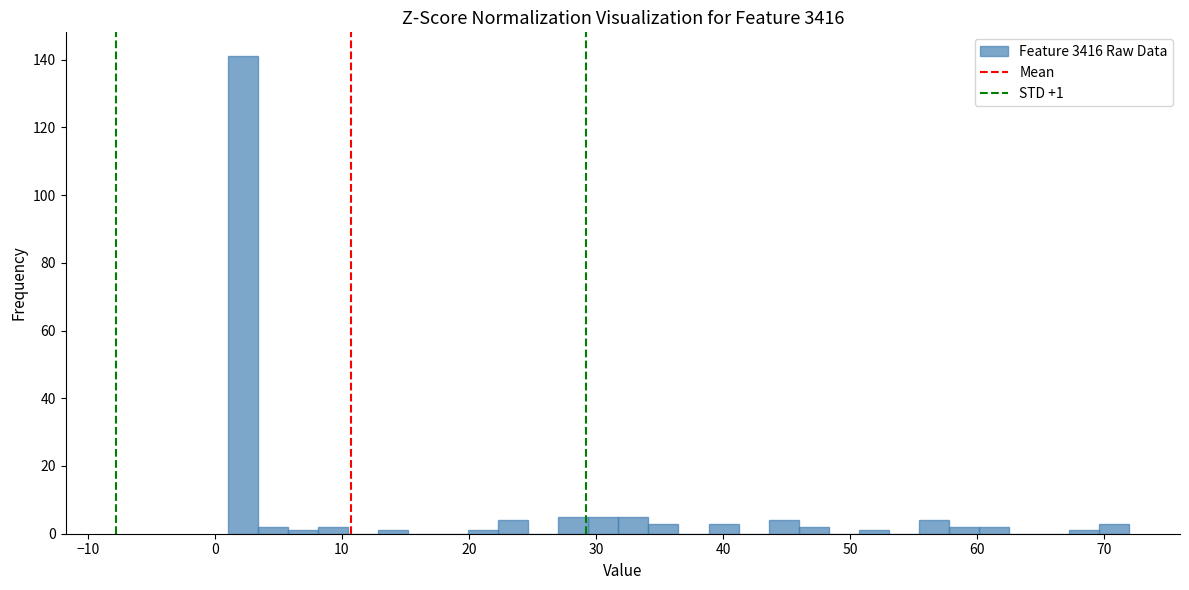

Read against the x-axis, roughly where is the centre of the tallest bar?

2